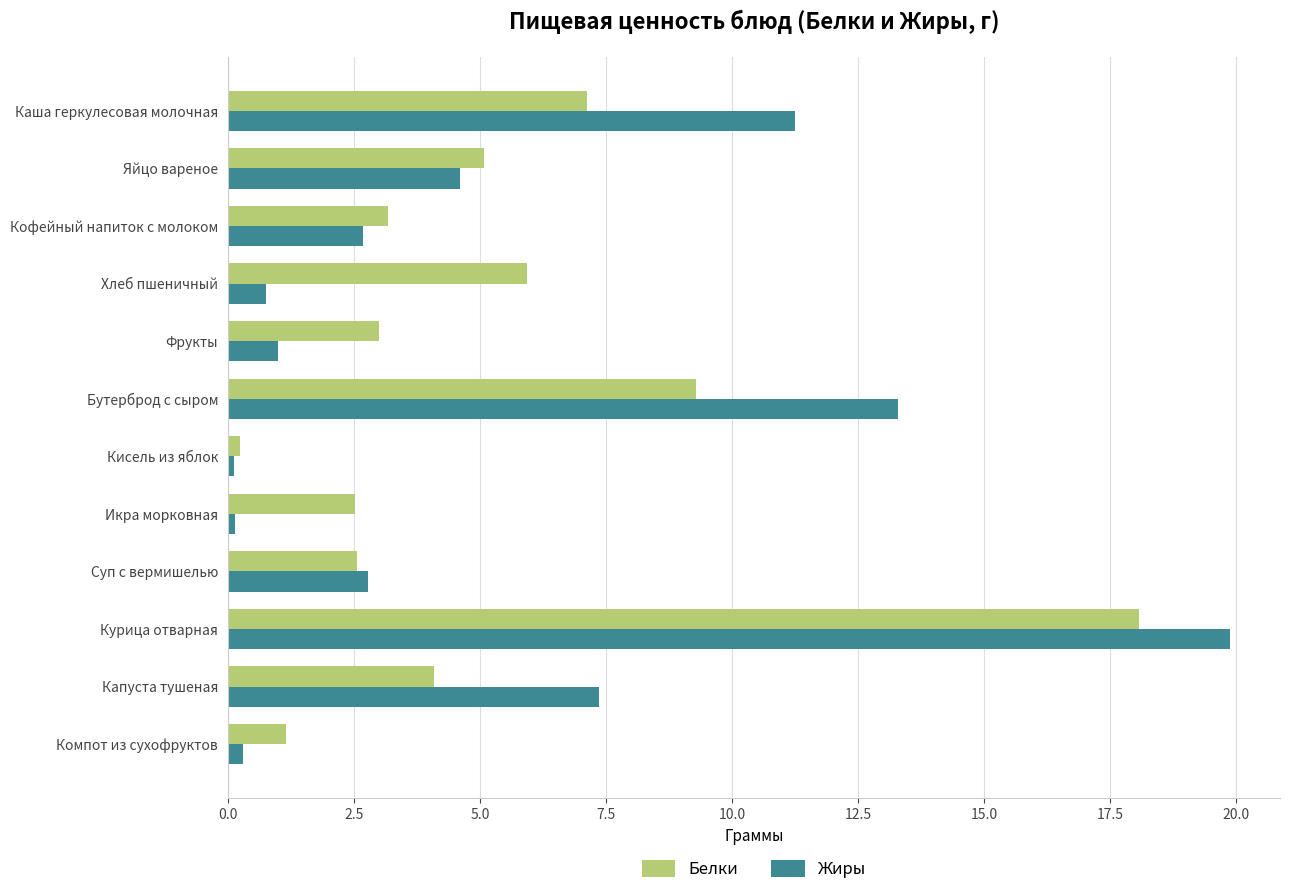

At how many categories does at least one series exceed 8?

3